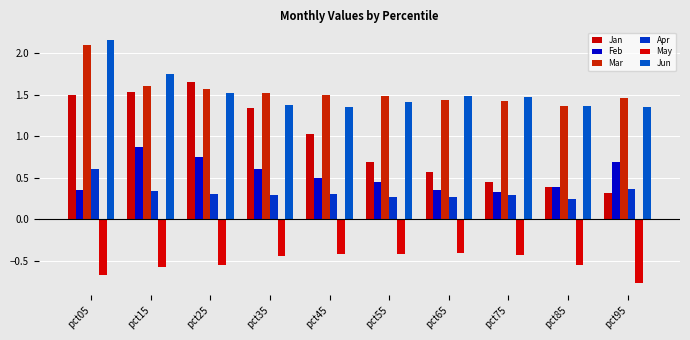

Which series has the largest total across all categories?

Mar